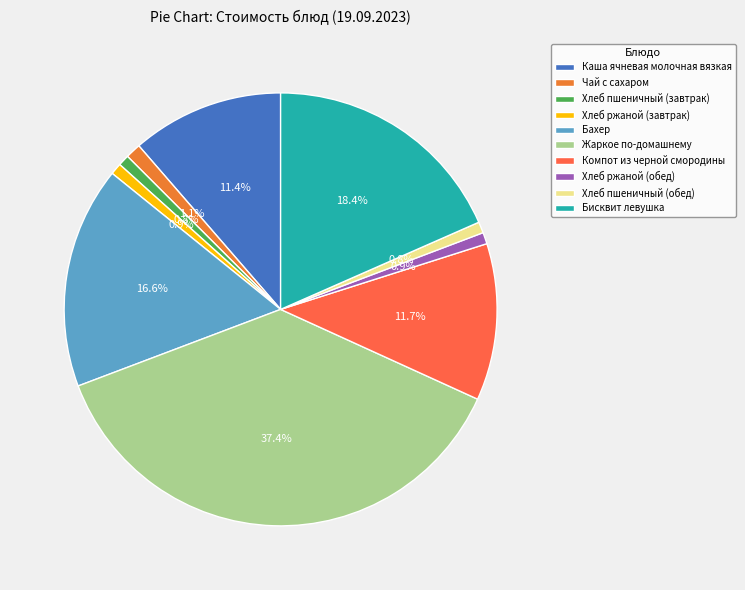

What percentage do Хлеб пшеничный (обед) and Каша ячневая молочная вязкая together represent?

12.2%